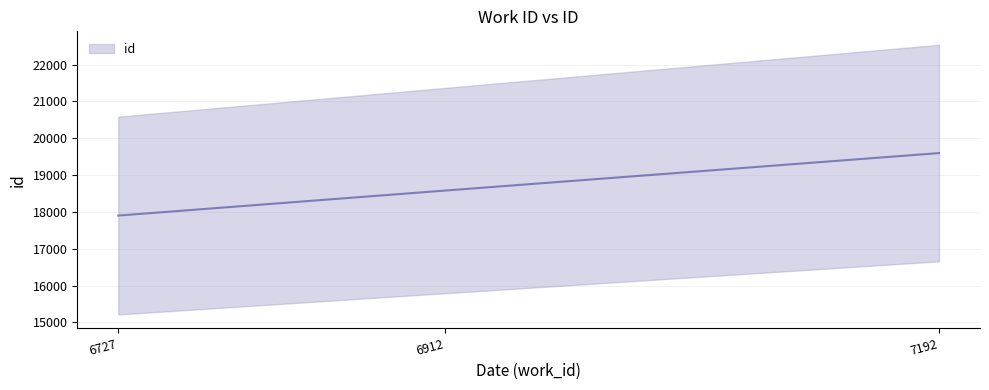

What is the value of the 2nd point from the left?

18578